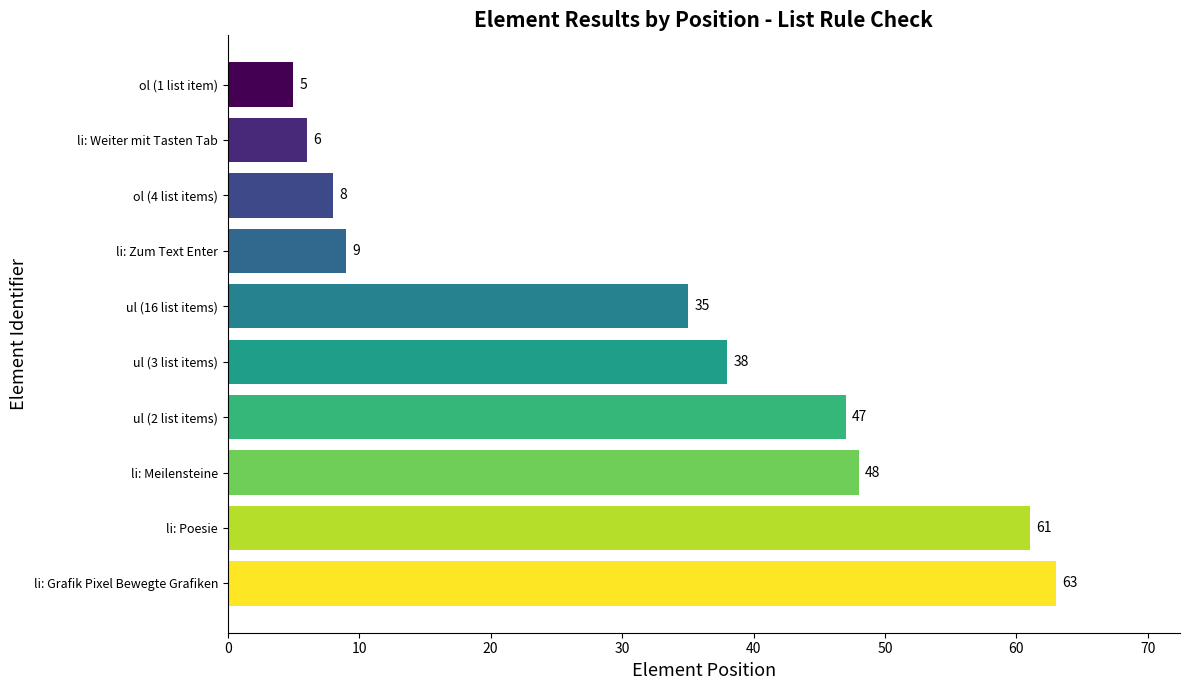

Reading bottom to top, transcribe all the data shown in this chart.

63	61	48	47	38	35	9	8	6	5